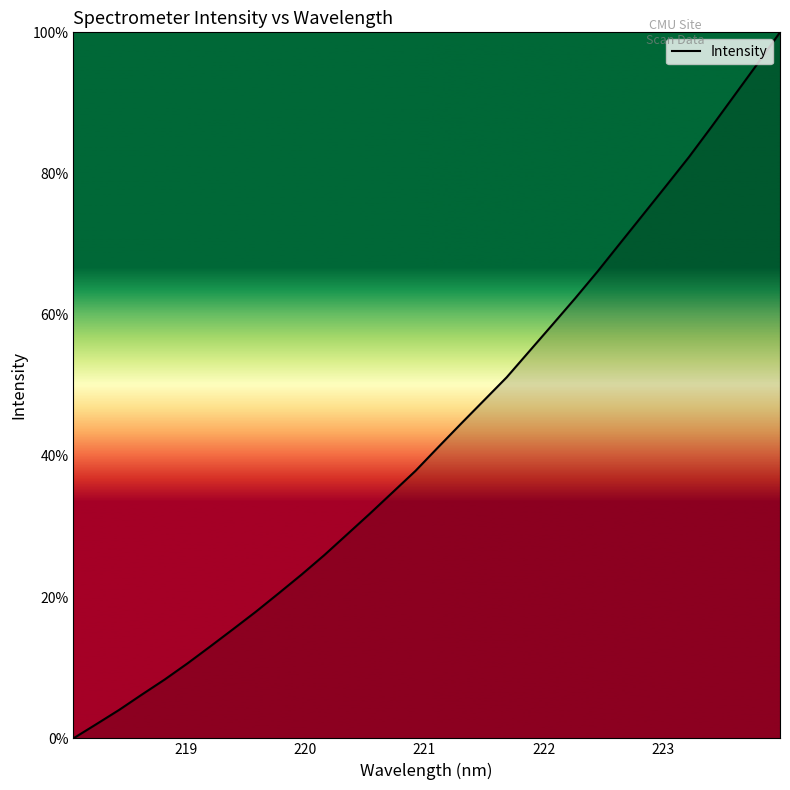

What is the greatest value displayed?

100.0